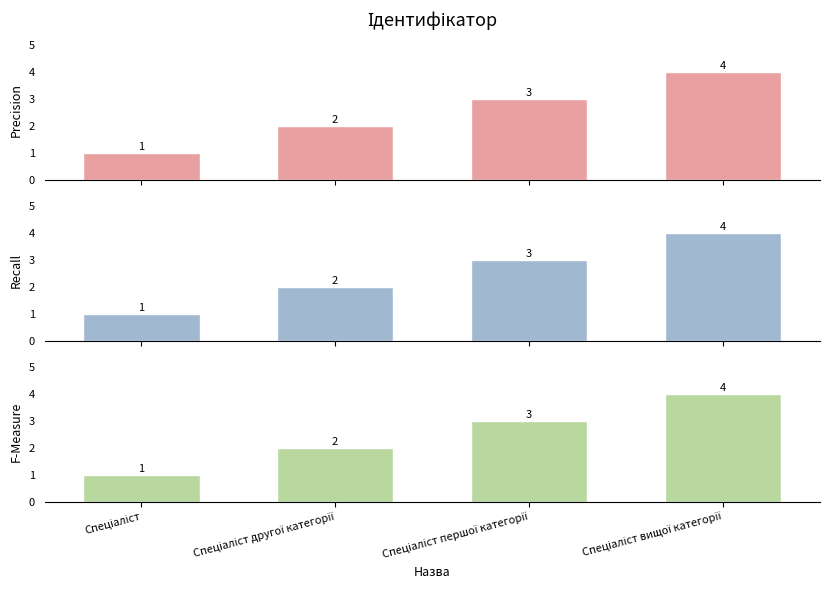

Between Спеціаліст and Спеціаліст другої категорії, which series saw the biggest shift?

Precision